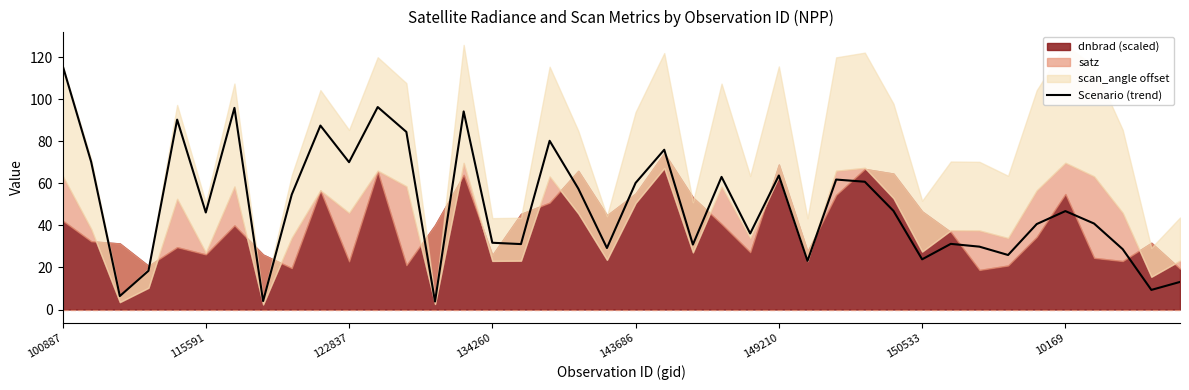

What is the maximum value for Scenario (trend)?

116.2